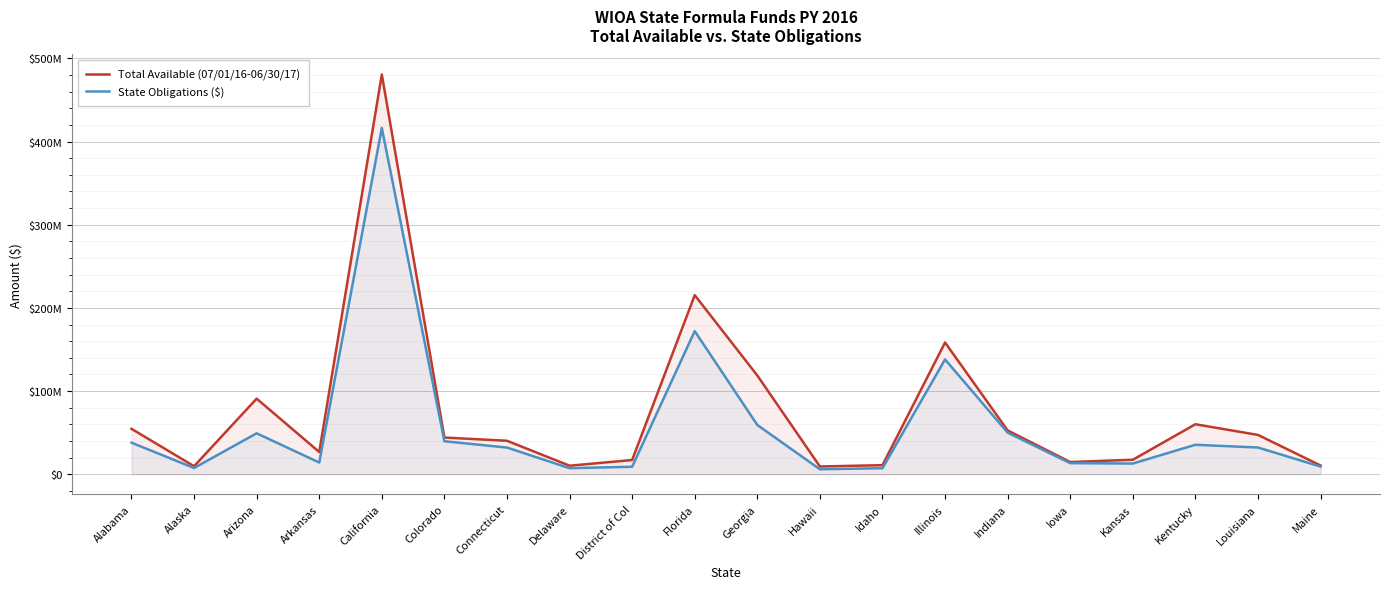

What is the sum of the Total Available (07/01/16-06/30/17) values at Kentucky and Louisiana?

107266514